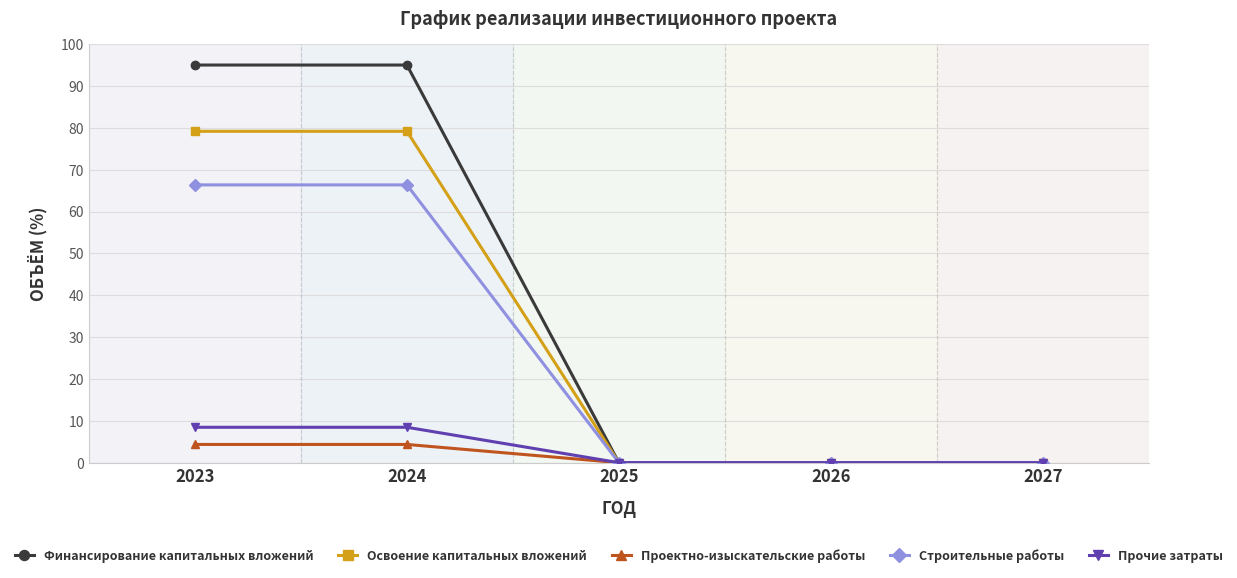

Reading left to right, transcribe all the data shown in this chart.

Финансирование капитальных вложений: 95.0	95.0	0.0	0.0	0.0
Освоение капитальных вложений: 79.2	79.2	0.0	0.0	0.0
Проектно-изыскательские работы: 4.4	4.4	0.0	0.0	0.0
Строительные работы: 66.4	66.4	0.0	0.0	0.0
Прочие затраты: 8.5	8.5	0.0	0.0	0.0